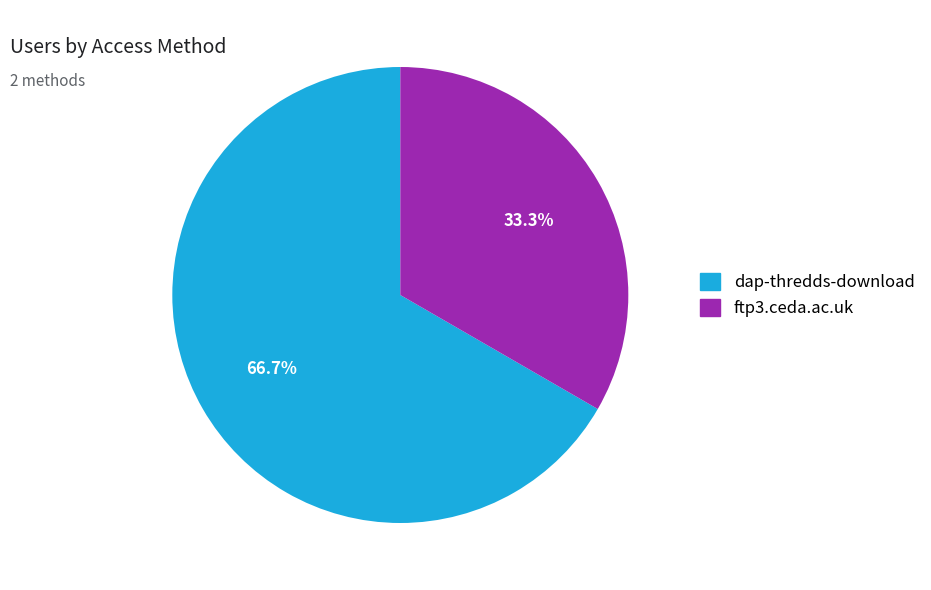

What percentage is the ftp3.ceda.ac.uk slice, to the nearest percent?

33%